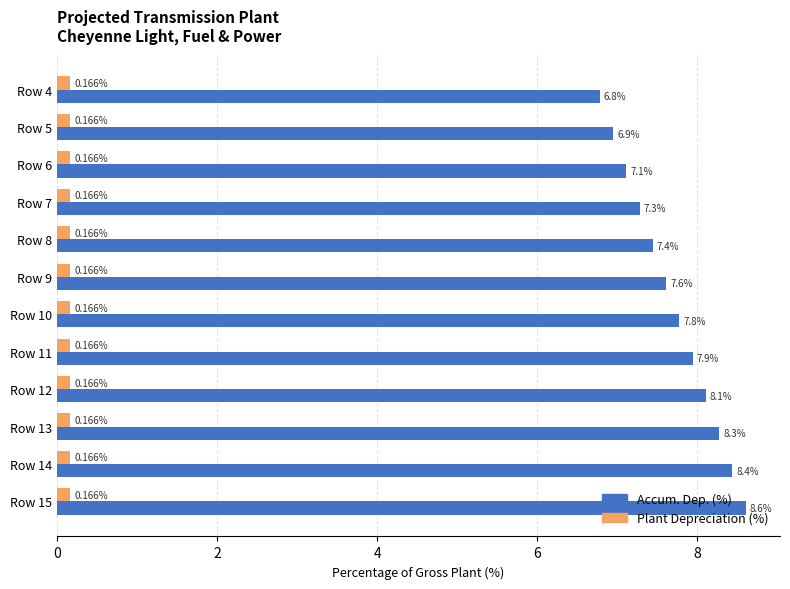

List the series in order of their overall mean, highest first.

Accum. Dep. (%), Plant Depreciation (%)